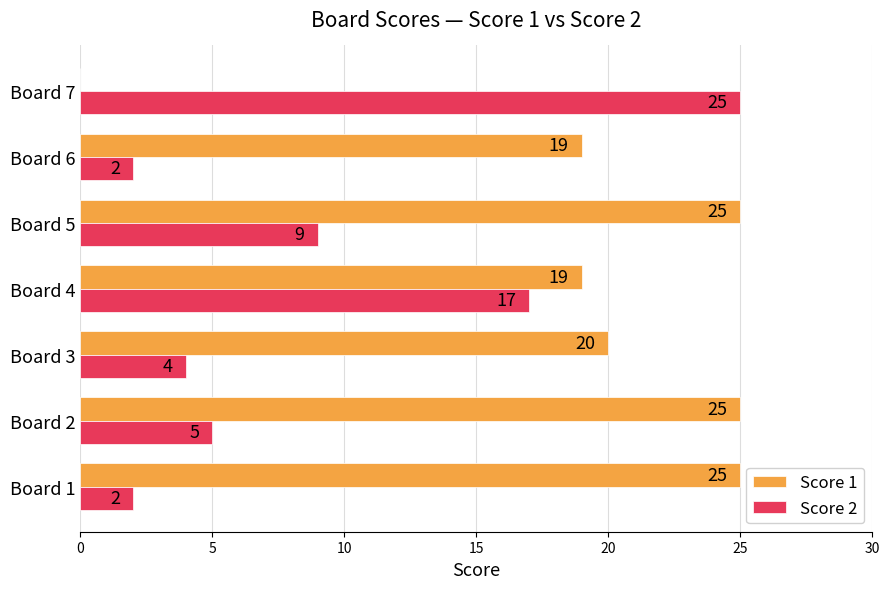

Read the Score 2 value at Board 4, to the nearest 5.

15